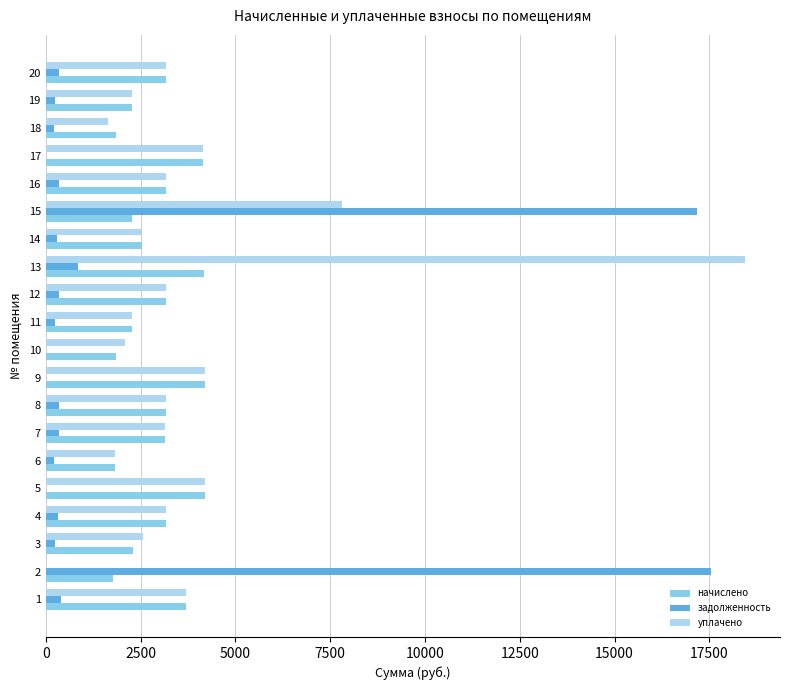

What is the difference between the задолженность values at 19 and 9?

253.3